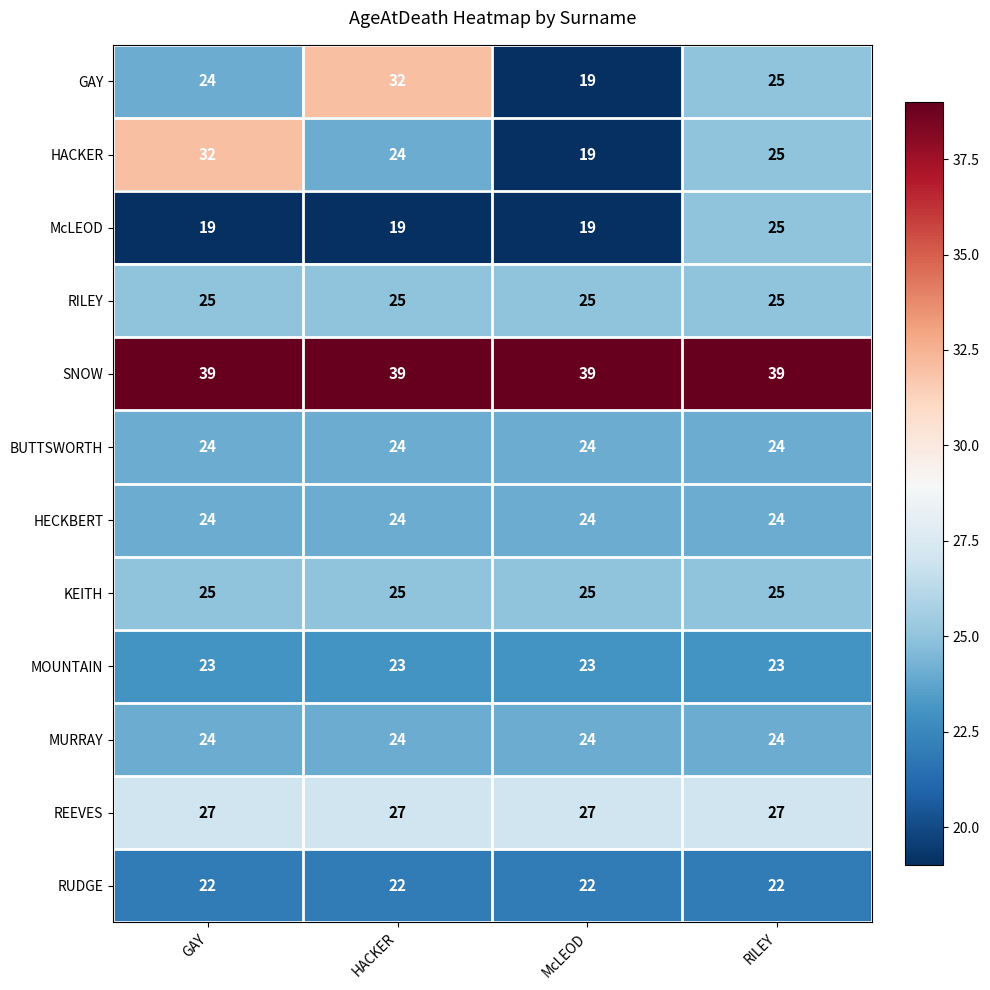

What is the difference between the highest and lowest values at GAY?

20